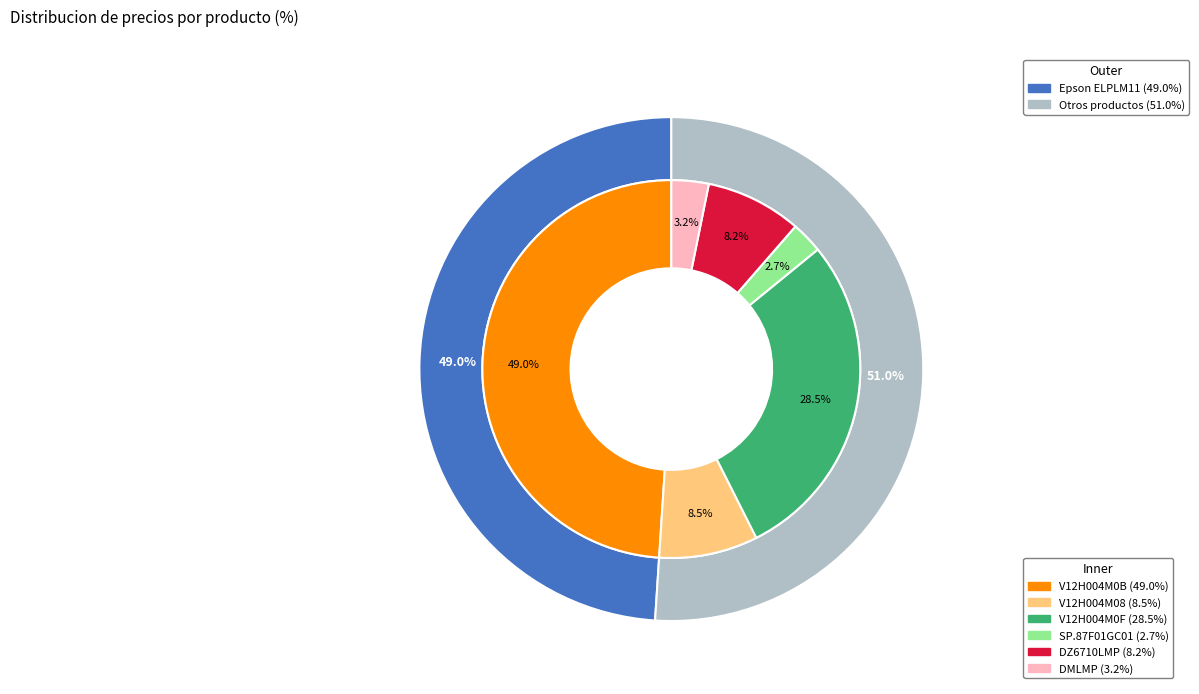

The V12H004M0B slice represents 49% of the pie. True or false?

True